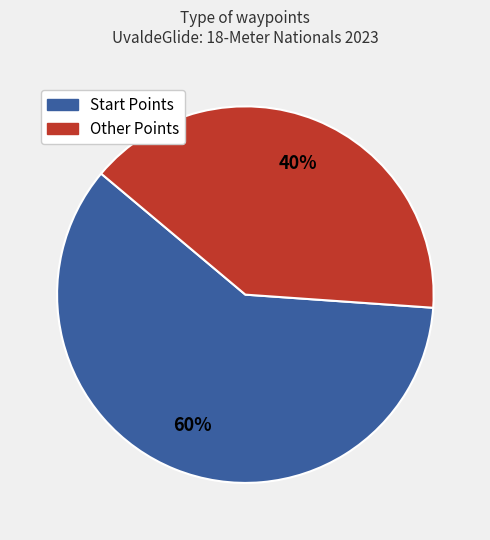

Does any single category account for the majority?

Yes